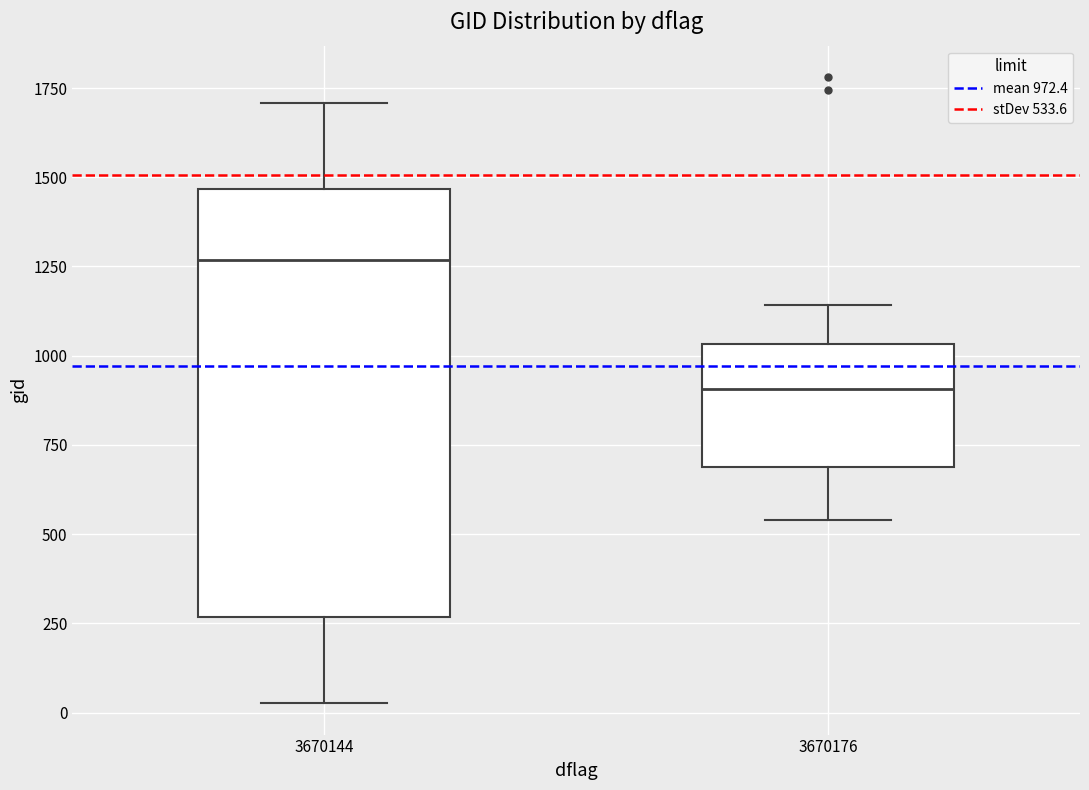

Reading left to right, read every box against the y-axis: the position of its median line, the range the box covers, and the ends of its whiskers. The values are not printed on the chart, so give them approximately, as read against the axis.

3670144: median 1250, box 250 to 1450, whiskers 50 to 1700
3670176: median 900, box 700 to 1050, whiskers 550 to 1150